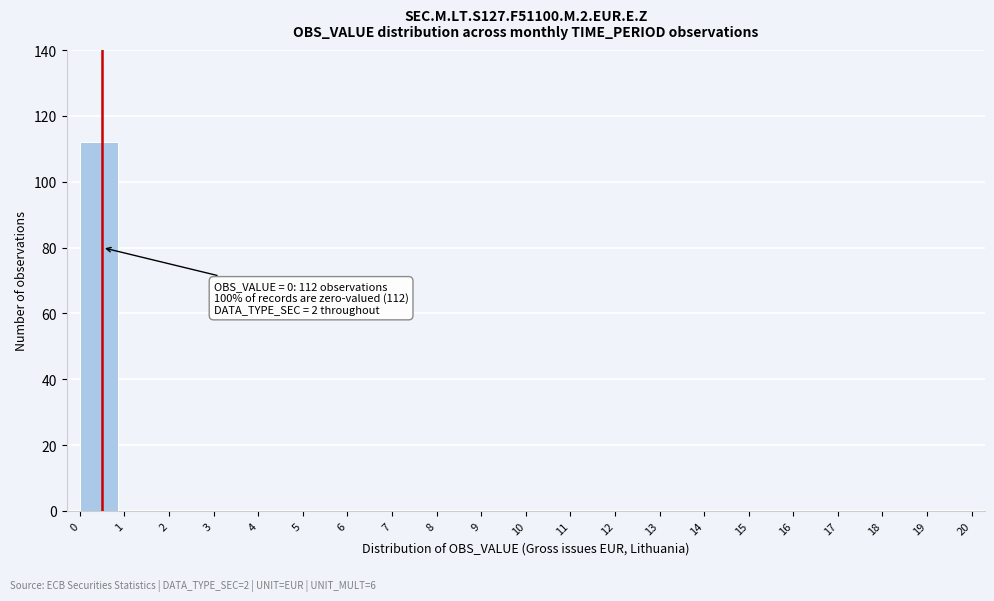

Reading left to right, extract all data points from this chart.

0=112	1=0	2=0	3=0	4=0	5=0	6=0	7=0	8=0	9=0	10=0	11=0	12=0	13=0	14=0	15=0	16=0	17=0	18=0	19=0